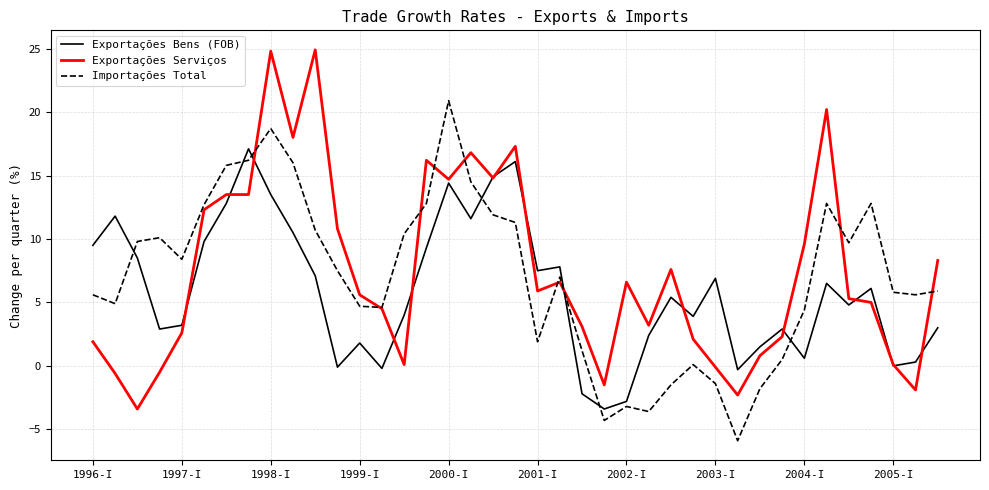

What is the minimum value shown in the chart?

-5.9